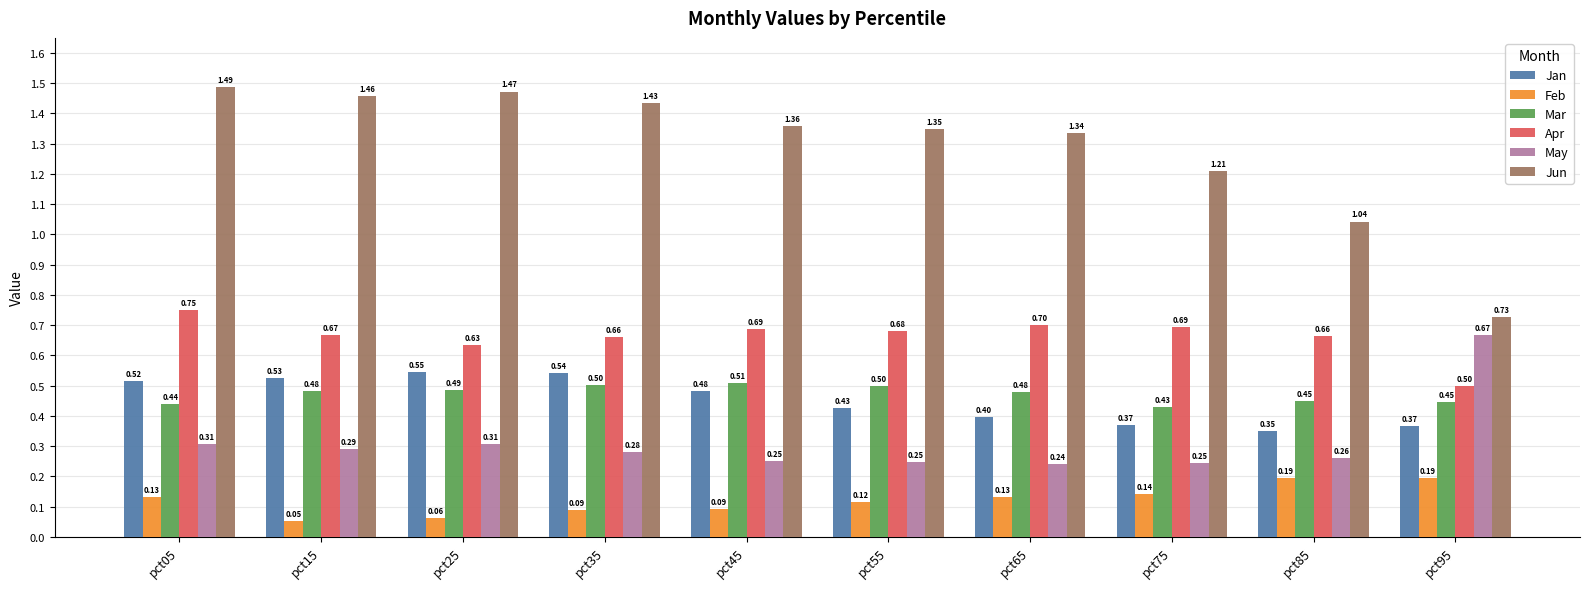

List the series in order of their peak value, highest first.

Jun, Apr, May, Jan, Mar, Feb